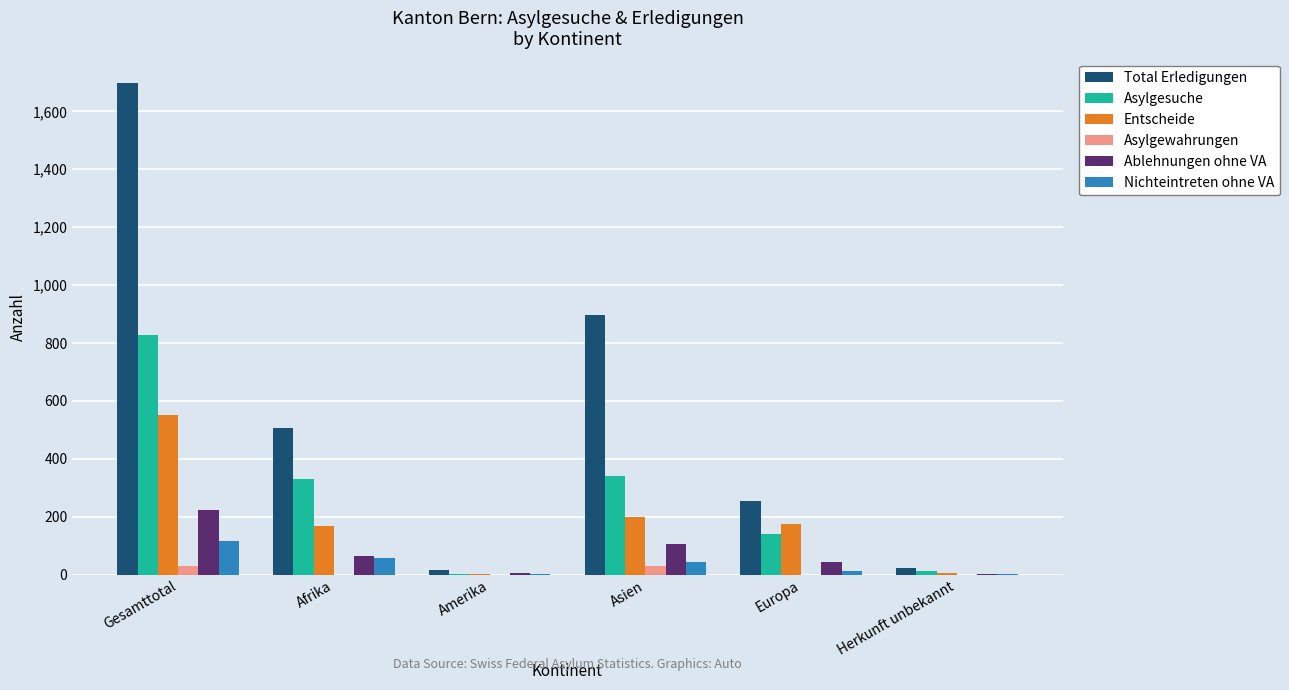

How many series are shown in this chart?

6